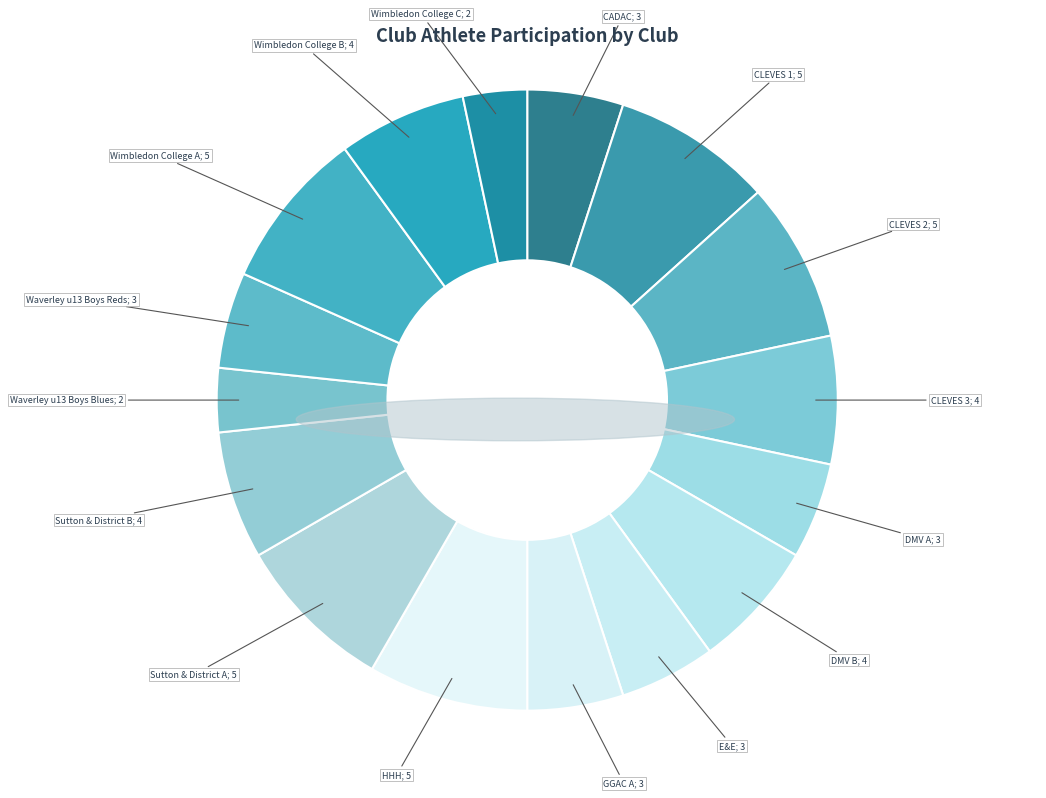

How many slices are in this pie chart?

16